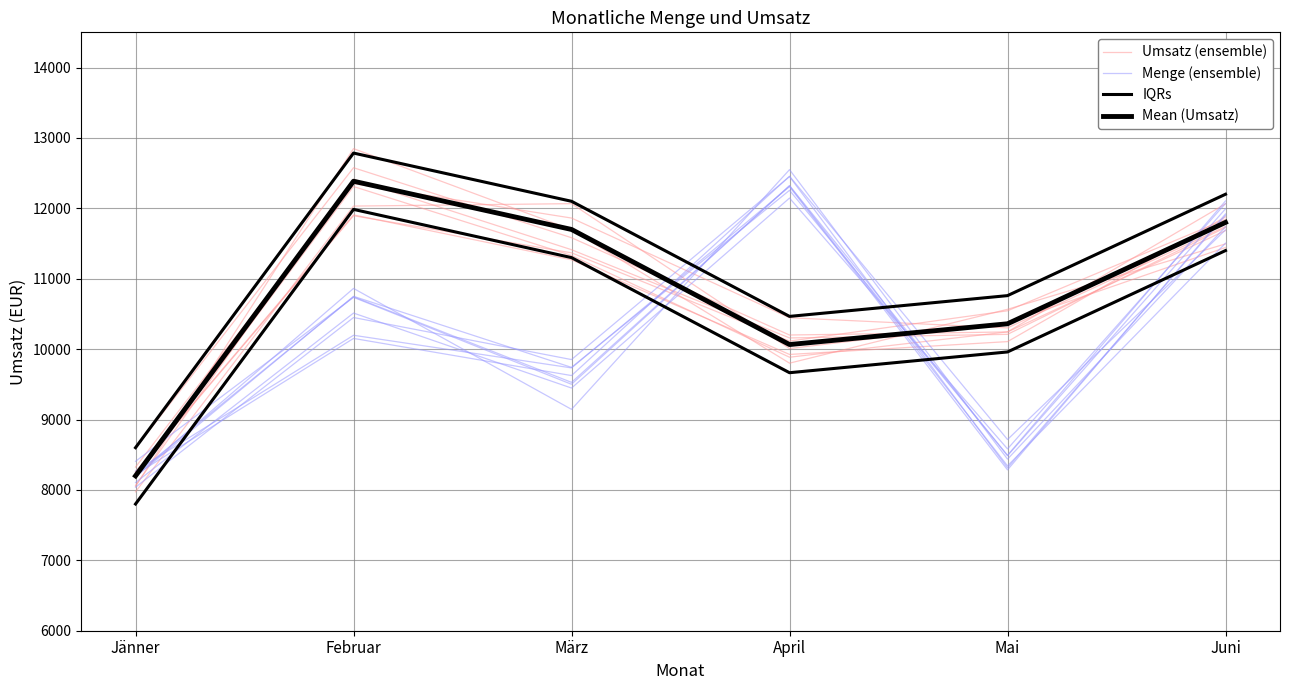

True or false: Menge (ensemble) has a value of 11920.0 at Juni.

True